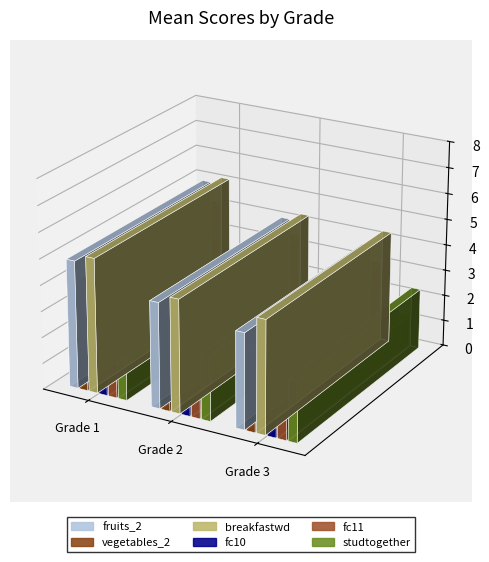

Reading right to left, what are all the values shown in this chart?

fruits_2: Grade 3=3.7	Grade 2=3.9	Grade 1=4.0
vegetables_2: Grade 3=3.6	Grade 2=4.0	Grade 1=4.2
breakfastwd: Grade 3=3.9	Grade 2=4.1	Grade 1=4.5
fc10: Grade 3=2.3	Grade 2=2.2	Grade 1=2.0
fc11: Grade 3=2.3	Grade 2=2.0	Grade 1=2.1
studtogether: Grade 3=2.2	Grade 2=2.3	Grade 1=2.2